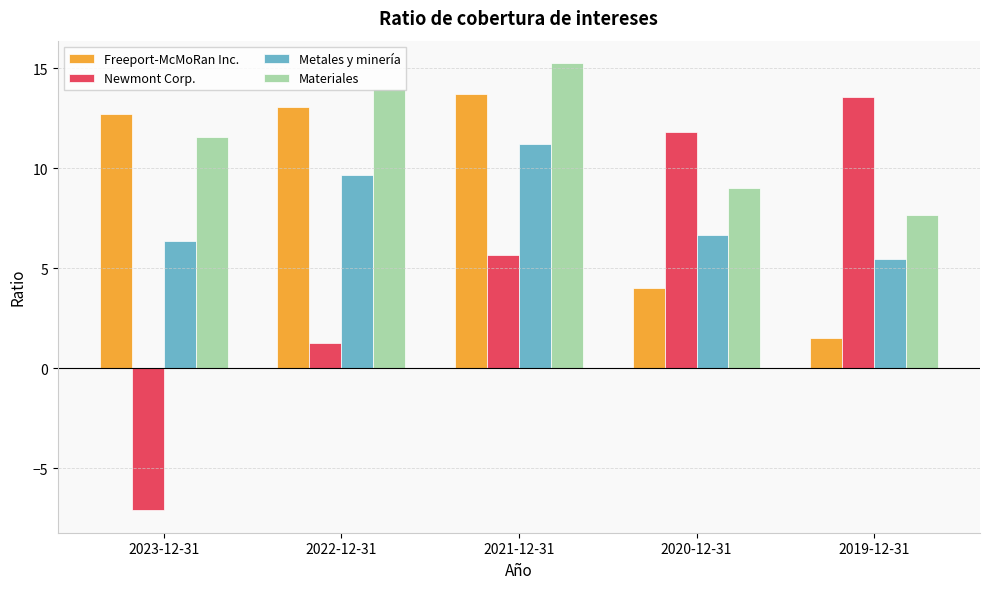

The value of Newmont Corp. at 2021-12-31 is 8.2. True or false?

False